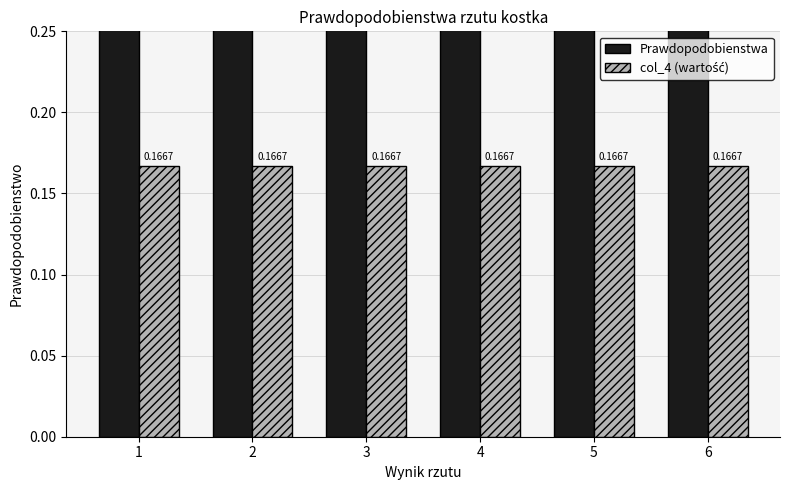

Reading left to right, what are all the values shown in this chart?

Prawdopodobienstwa: 1=1.0	2=2.0	3=3.0	4=4.0	5=5.0	6=6.0
col_4 (wartość): 1=0.2	2=0.2	3=0.2	4=0.2	5=0.2	6=0.2